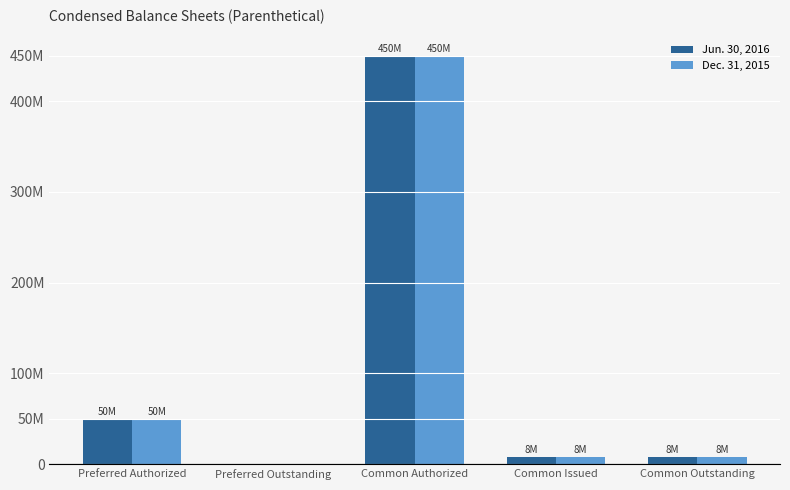

Reading left to right, what are all the values shown in this chart?

Jun. 30, 2016: 50000000	0	450000000	8108500	8108500
Dec. 31, 2015: 50000000	0	450000000	8108500	8108500